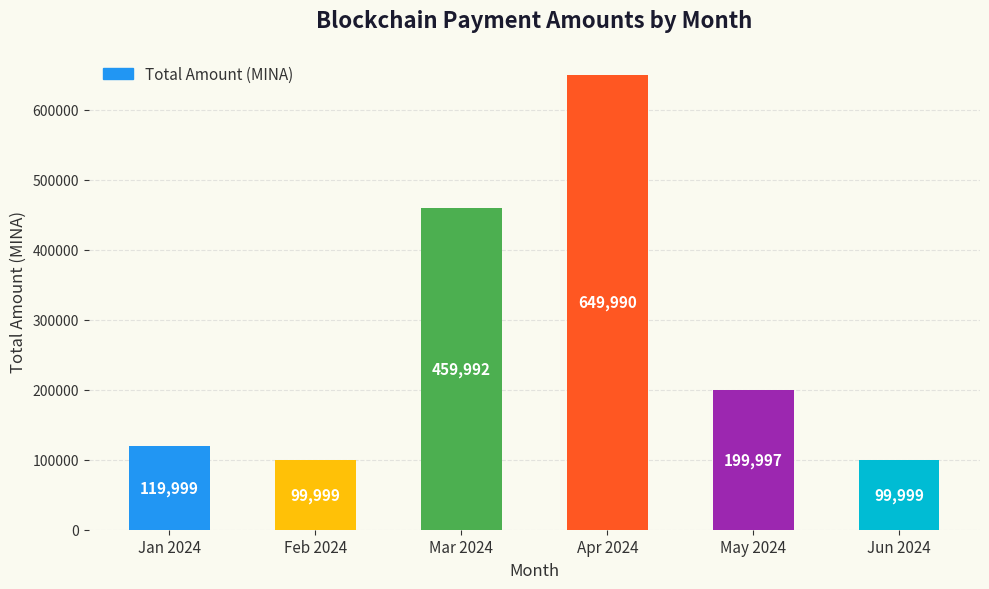

What is the value of the 6th bar from the left?

99998.5